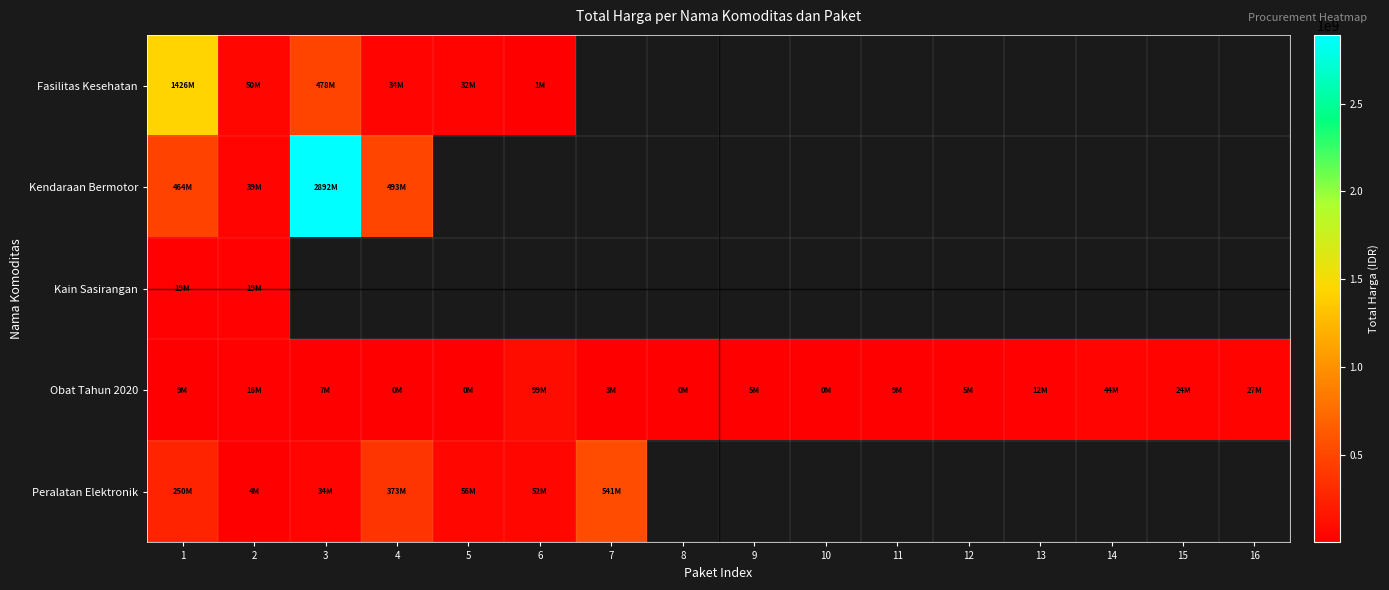

What is the difference between the Obat Tahun 2020 values at 5 and 11?

8664500.0